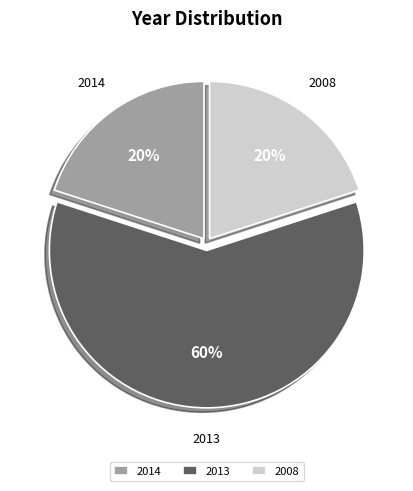

Approximately how many times larger is the value at 2014 compared to 2013?

0.3